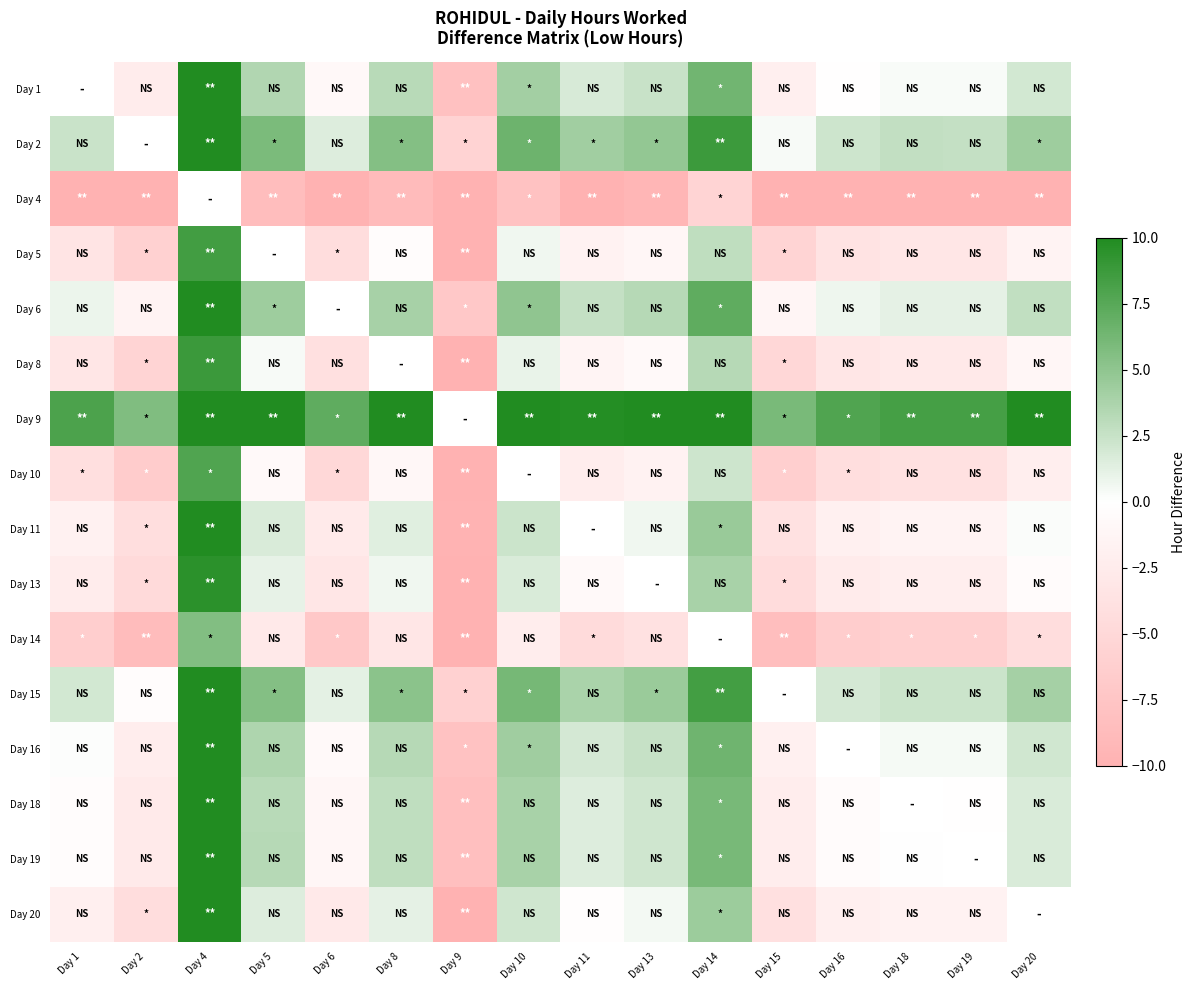

How many negative values does the Day 20 series have?

9